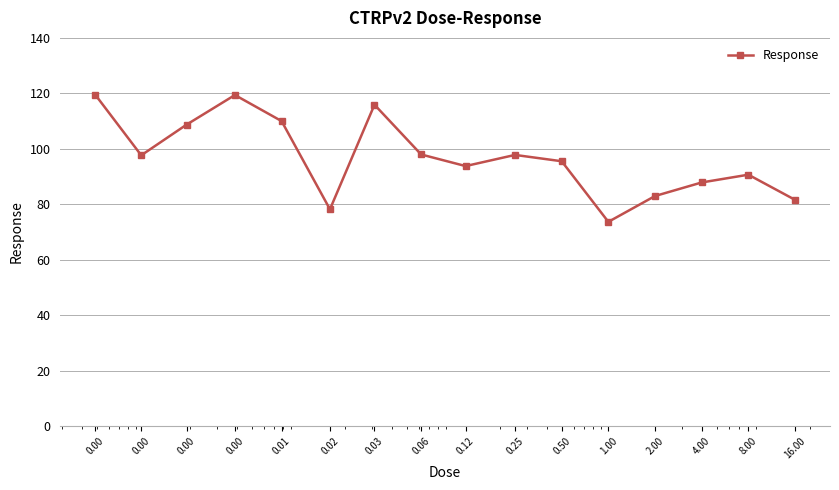

How many data points are less than 97?

8